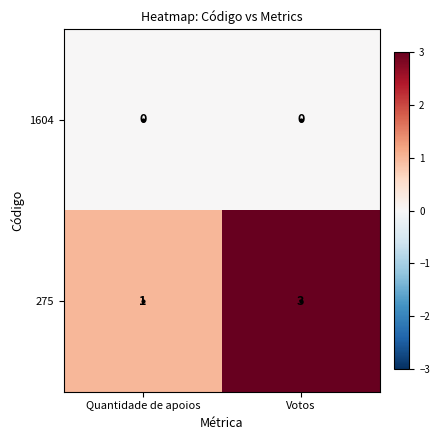

Rank the series by their average value, from lowest to highest.

1604, 275